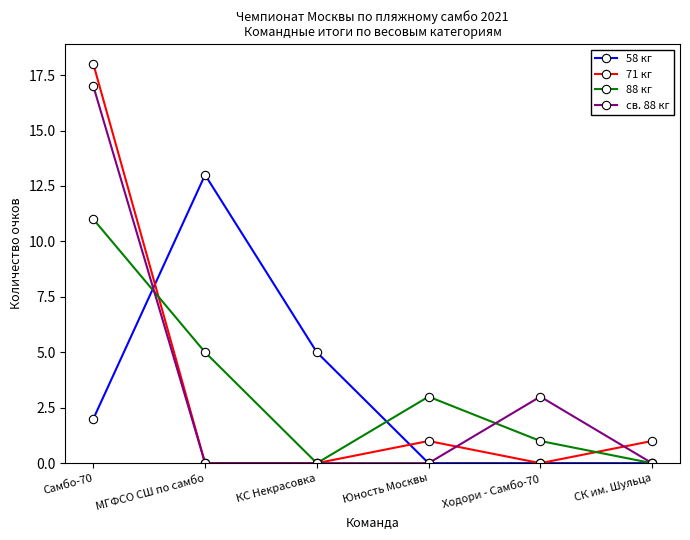

Which label corresponds to the largest value in the chart?

Самбо-70